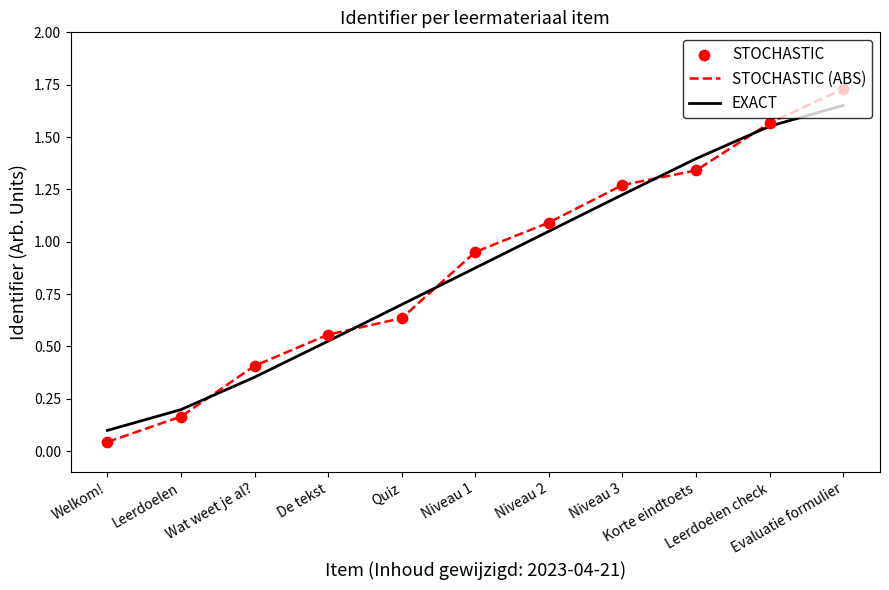

Which series has the largest range (max minus min)?

STOCHASTIC (ABS)